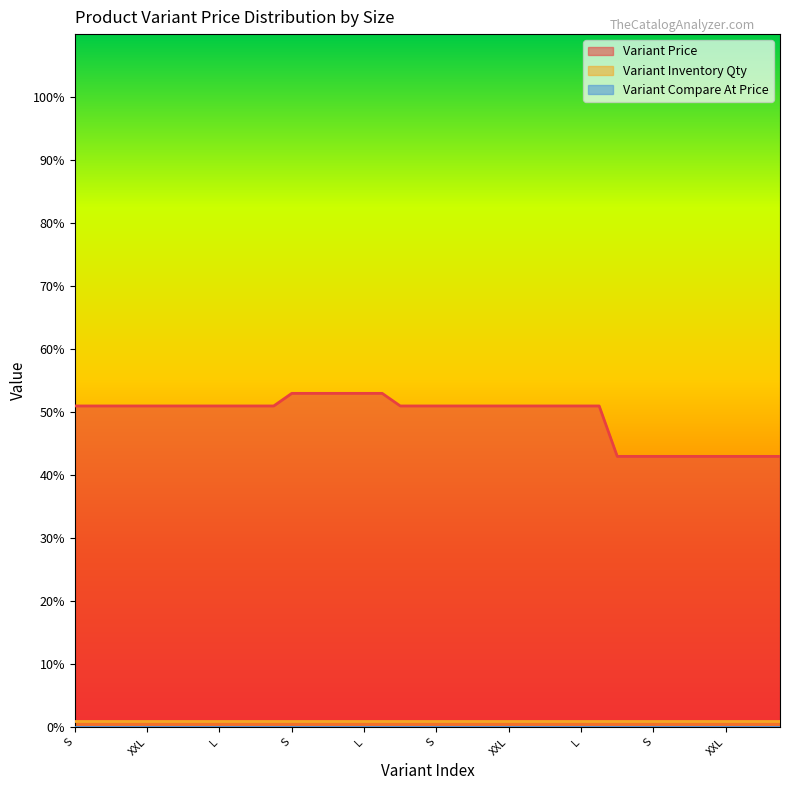

How many lines are shown in the chart?

3